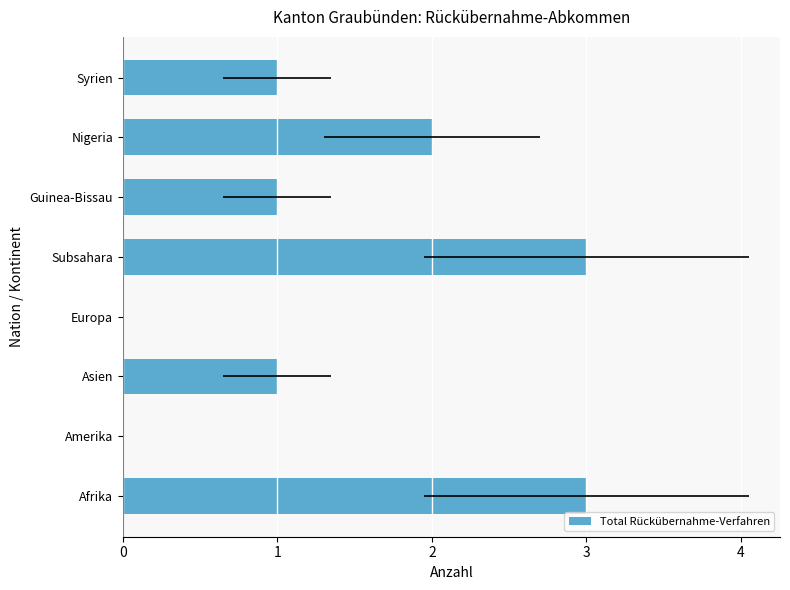

Count the number of data series in this chart.

1